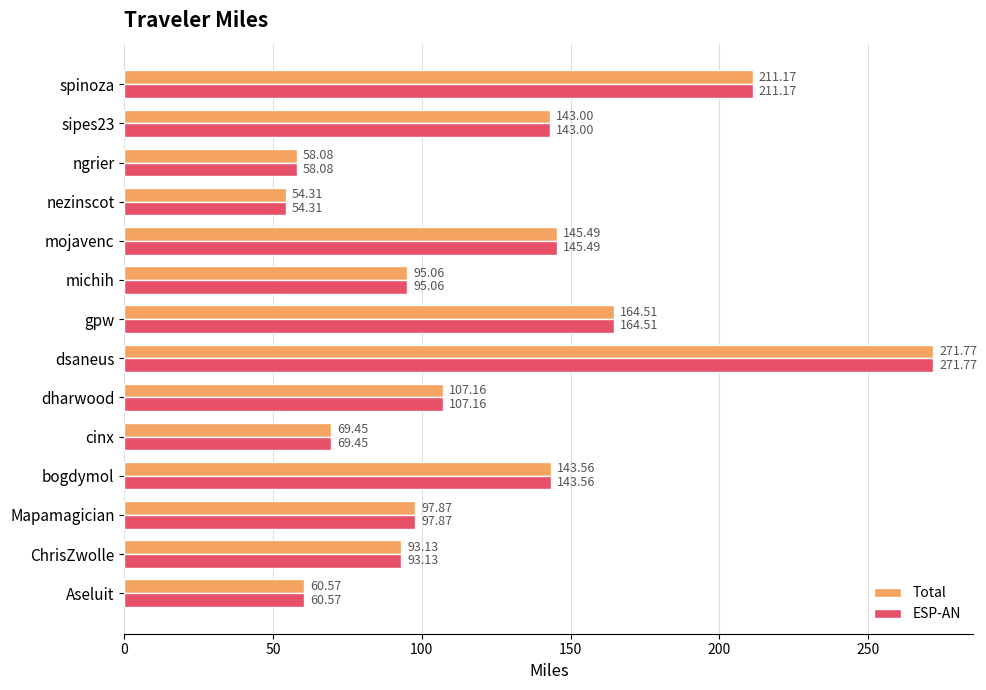

What is the sum of the Total values at nezinscot and spinoza?

265.5